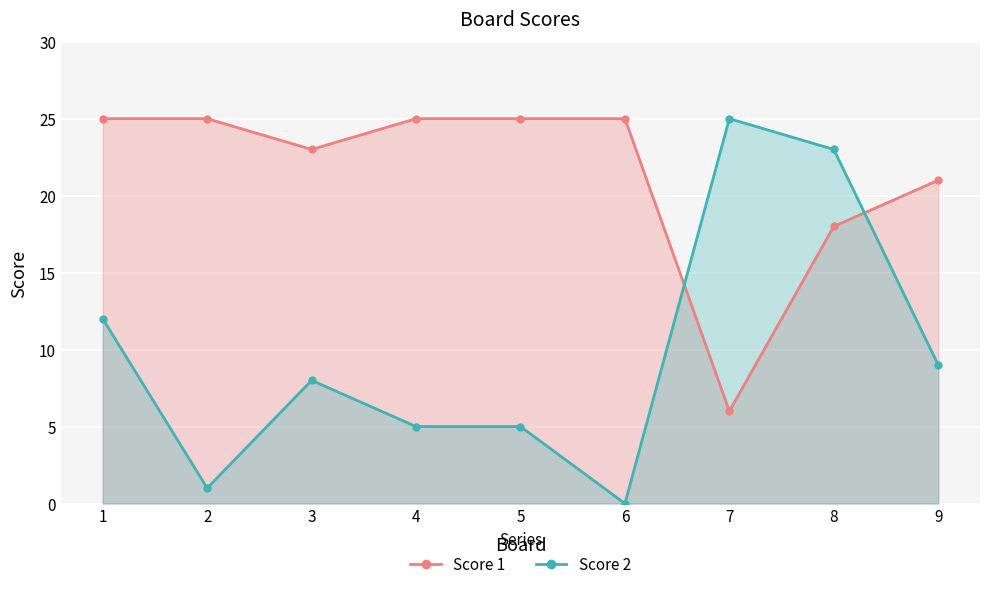

Which series has the largest total across all categories?

Score 1